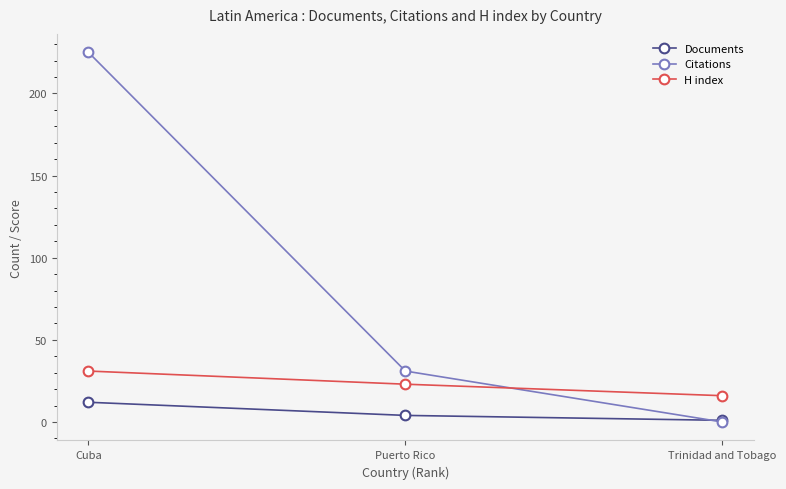

What is the spread (max minus min) of values at Cuba?

213